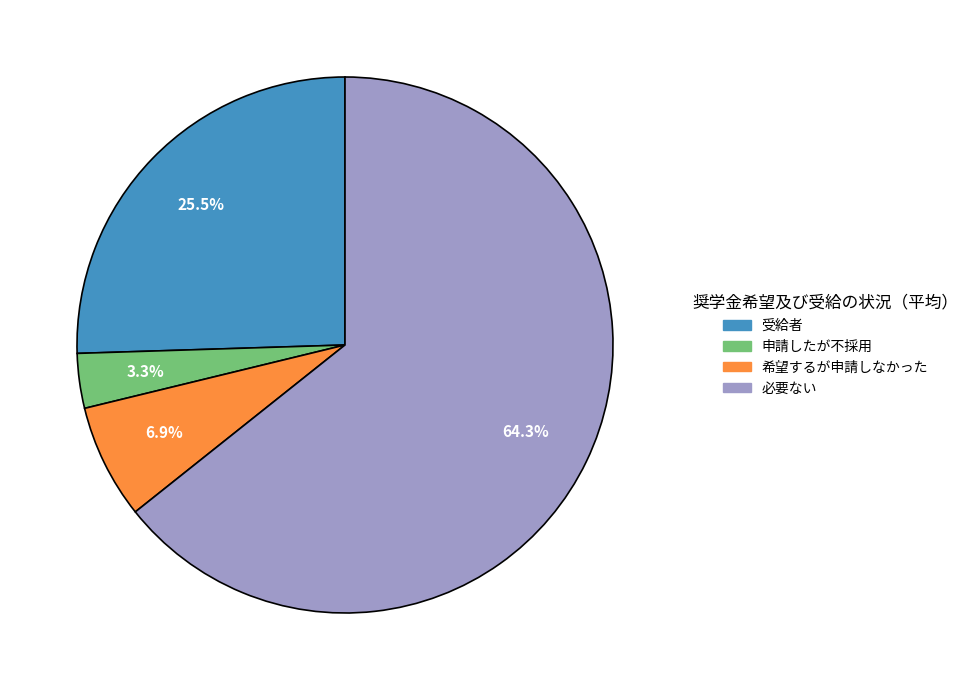

Is it true that 必要ない is 64% of the pie?

True